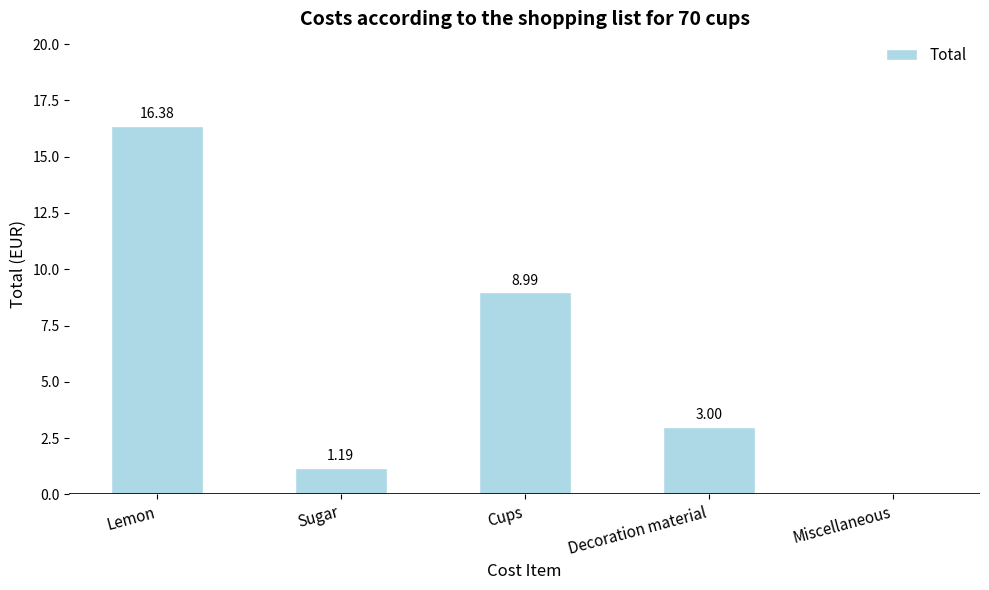

Which label corresponds to the largest value in the chart?

Lemon